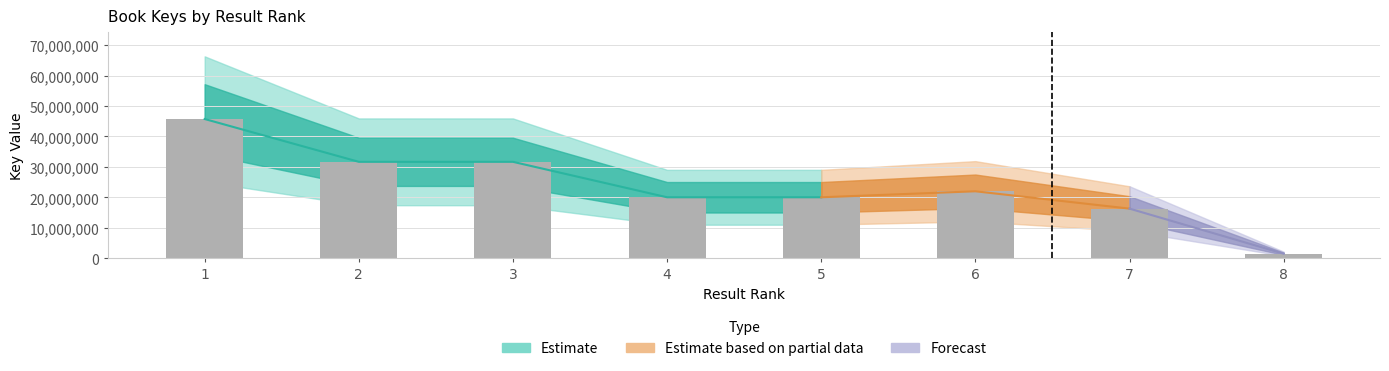

What is the value of the 6th bar from the left?

21995669